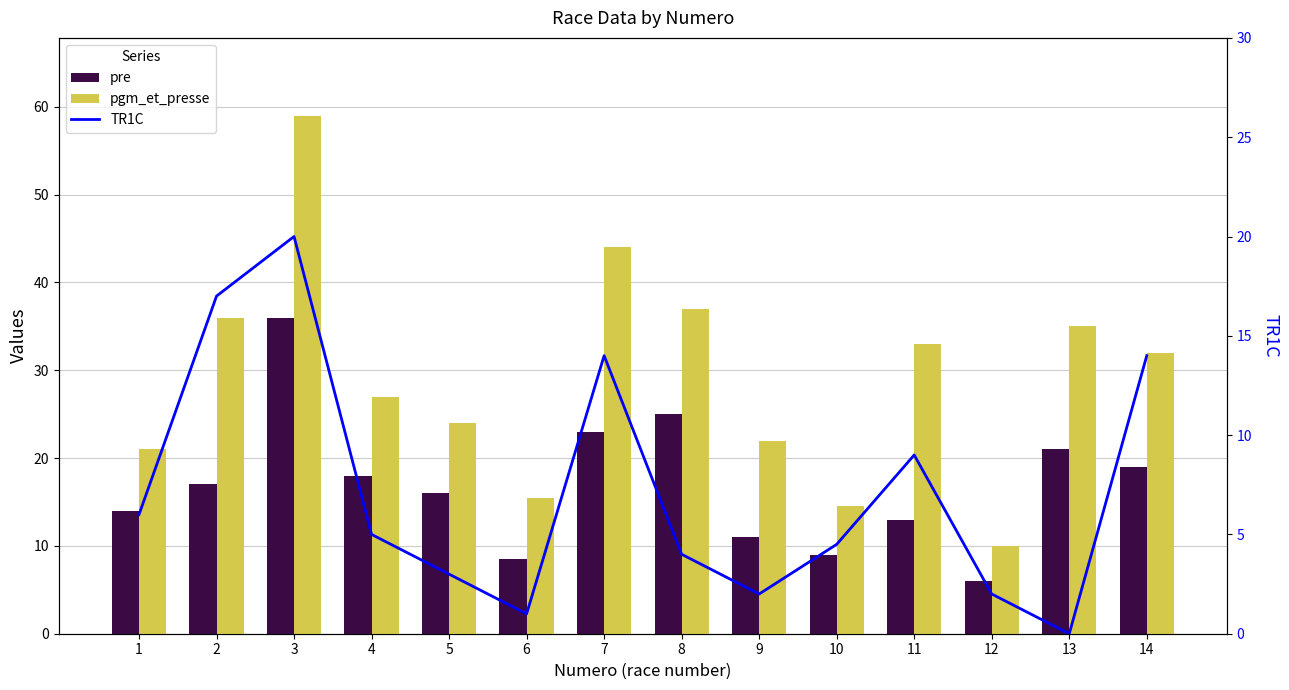

Reading left to right, list all the values displayed in this chart.

pre: 14.0	17.0	36.0	18.0	16.0	8.5	23.0	25.0	11.0	9.0	13.0	6.0	21.0	19.0
pgm_et_presse: 21.0	36.0	59.0	27.0	24.0	15.5	44.0	37.0	22.0	14.5	33.0	10.0	35.0	32.0
TR1C: 6.0	17.0	20.0	5.0	3.0	1.0	14.0	4.0	2.0	4.5	9.0	2.0	0.0	14.0